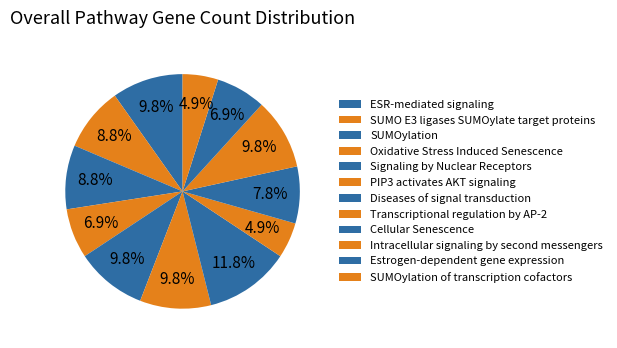

Is there a majority slice in this chart?

No